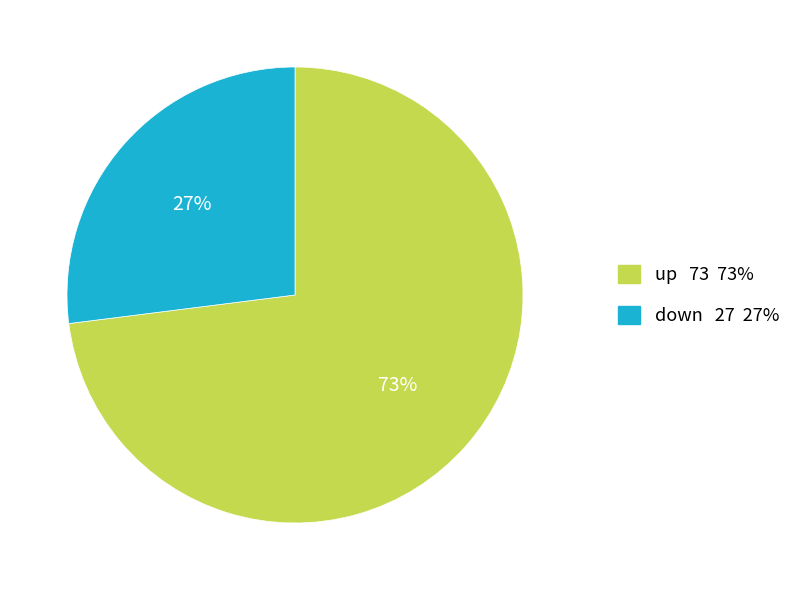

Which category has the biggest portion of the pie?

up